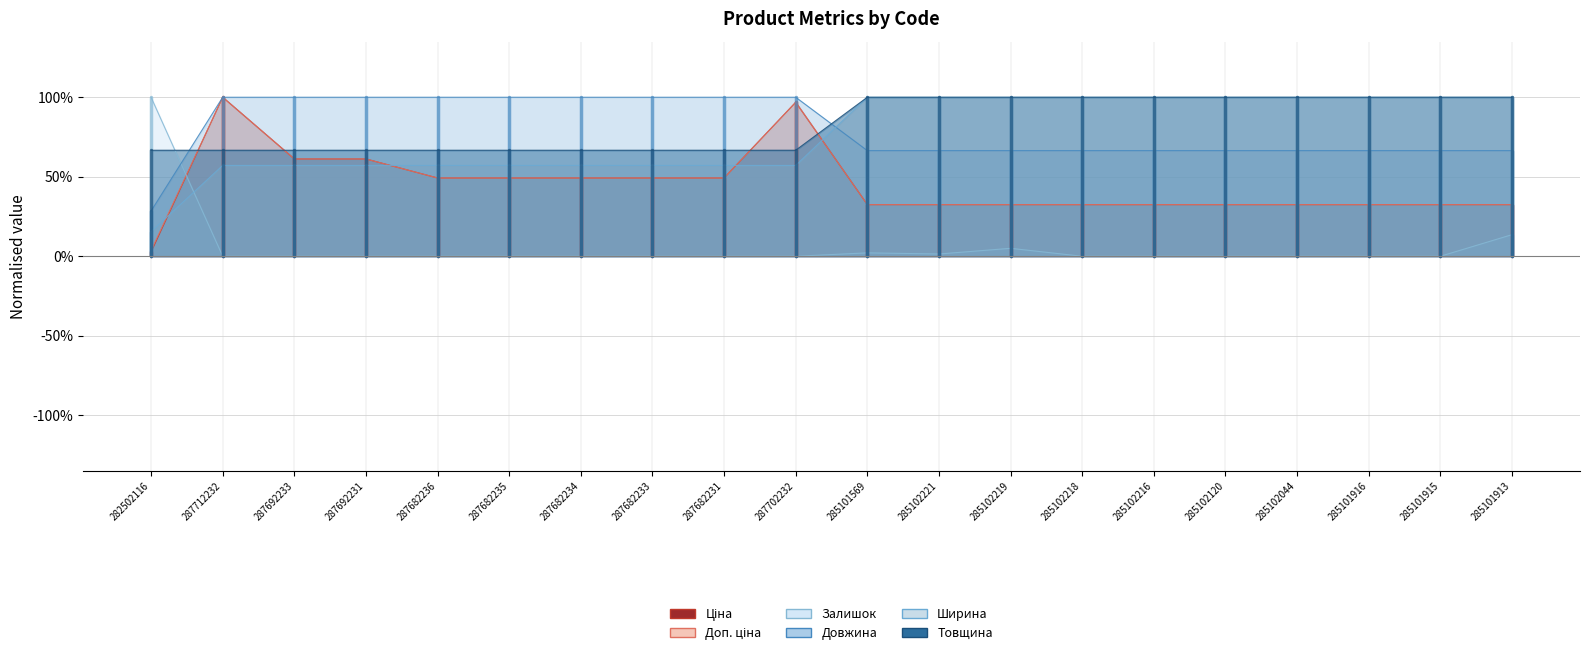

Between which two adjacent categories do Доп. ціна and Ширина first intersect?

282502116 and 287712232